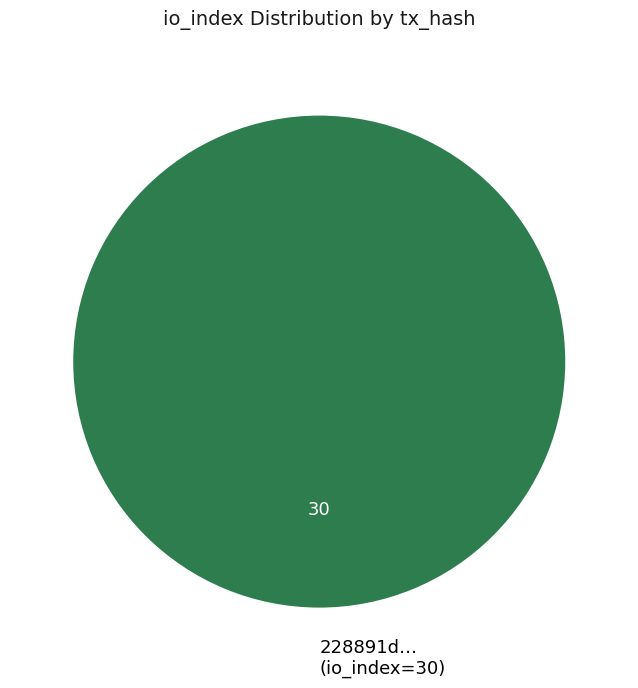

The 228891d… (io_index=30) slice represents 94% of the pie. True or false?

False